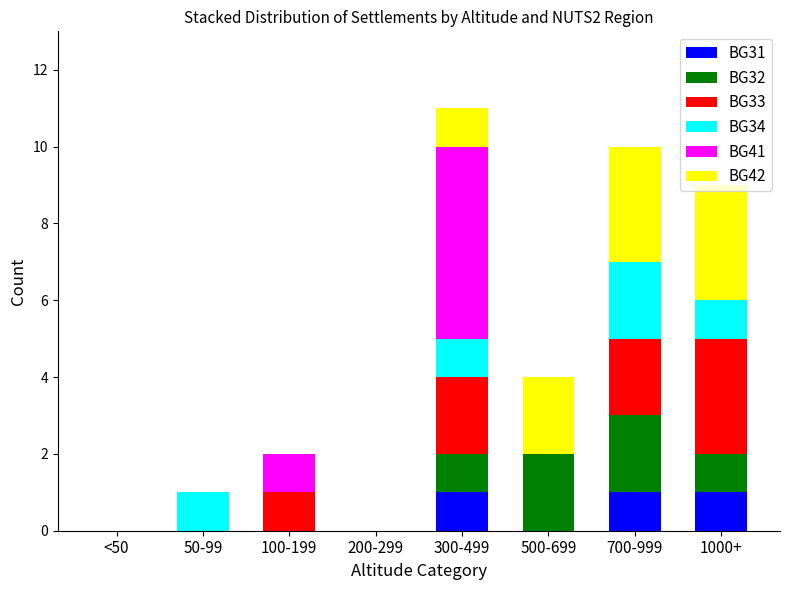

What are all the series names shown in the legend?

BG31, BG32, BG33, BG34, BG41, BG42